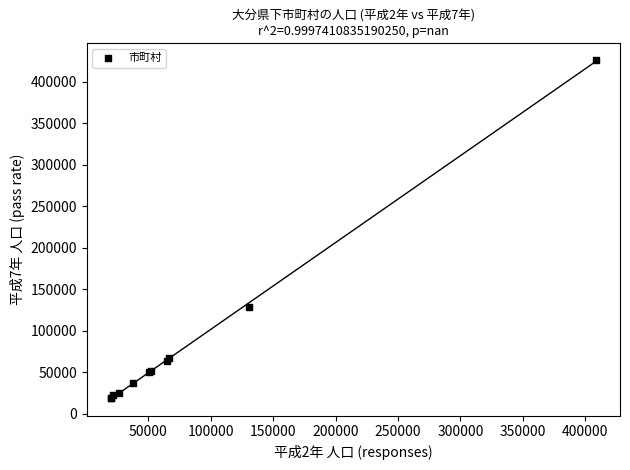

What Y value in the scatter plot is closest to 222362?

128255